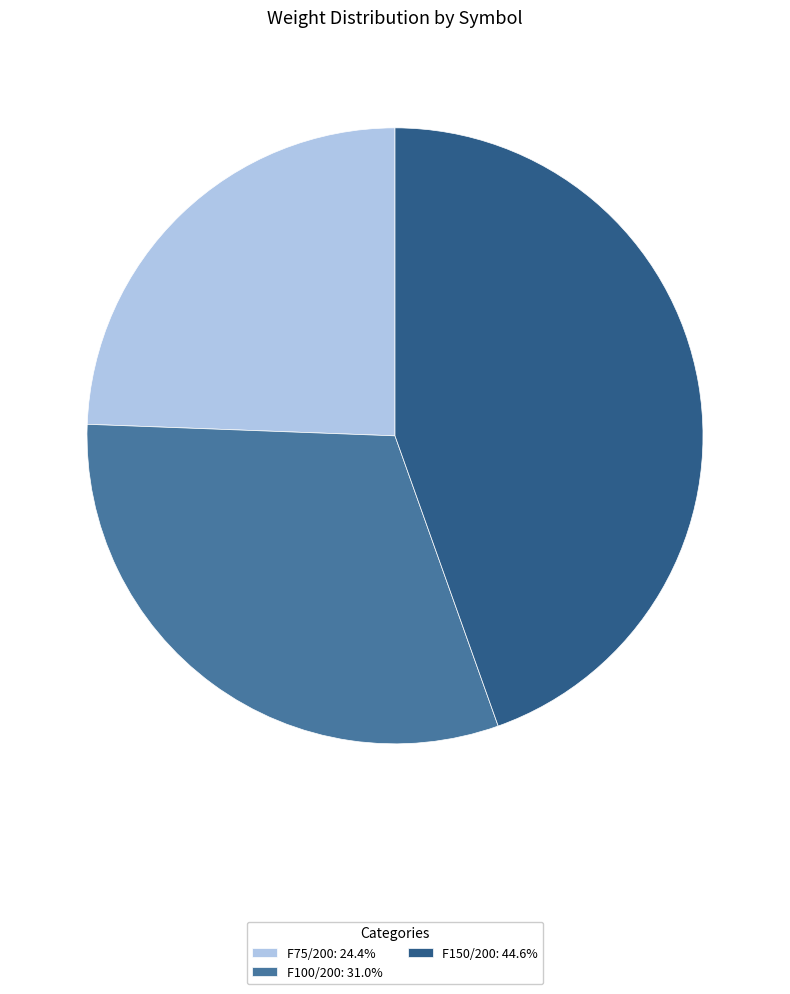

How many segments does this pie chart have?

3